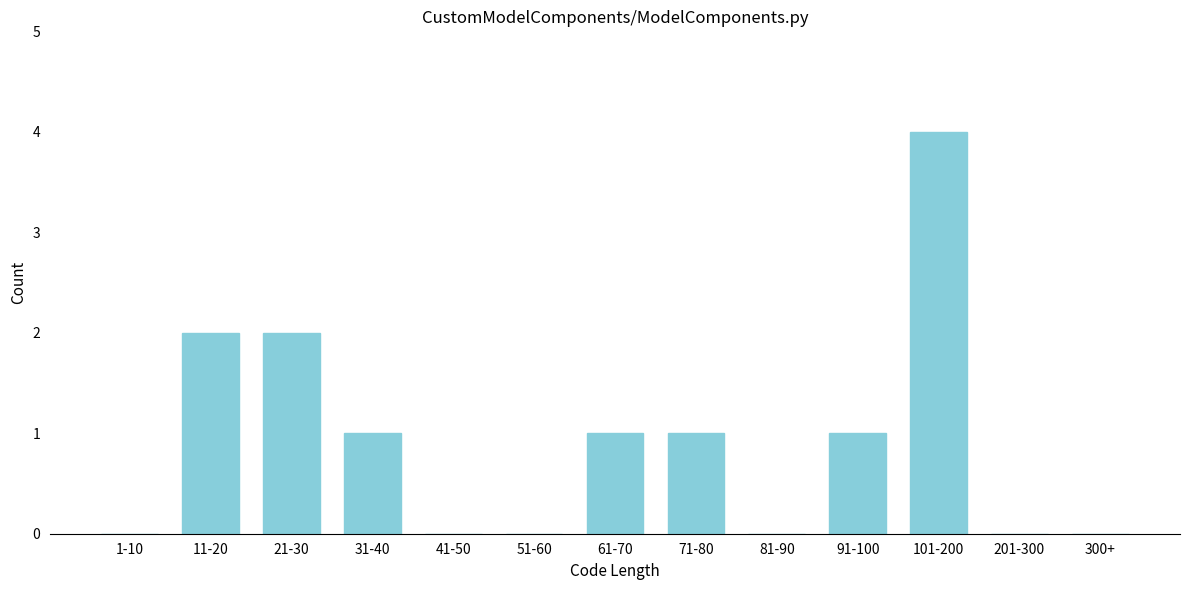

Reading right to left, transcribe all the data shown in this chart.

300+=0	201-300=0	101-200=4	91-100=1	81-90=0	71-80=1	61-70=1	51-60=0	41-50=0	31-40=1	21-30=2	11-20=2	1-10=0